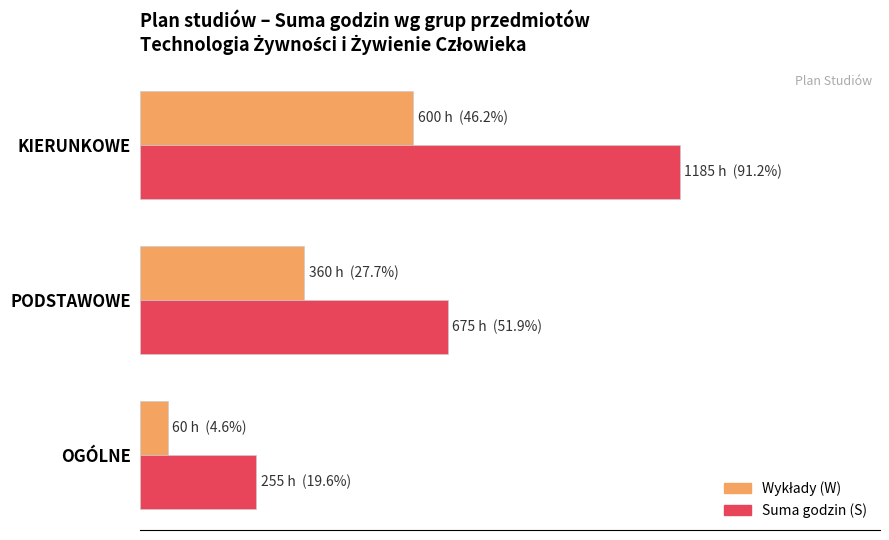

What is the minimum value shown in the chart?

60